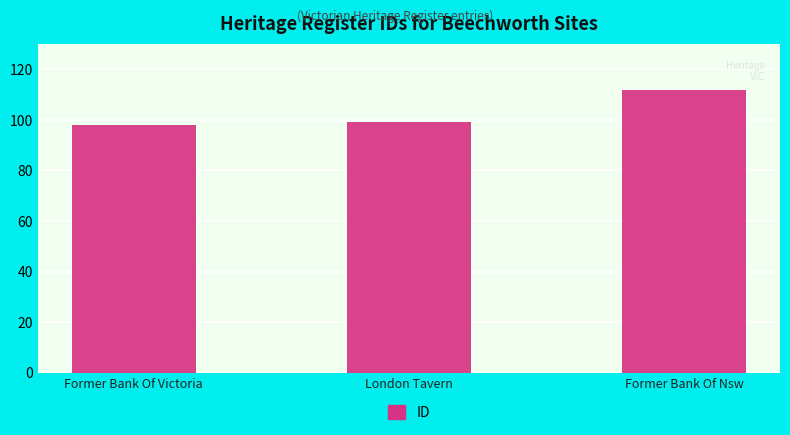

What is the minimum value shown in the chart?

98